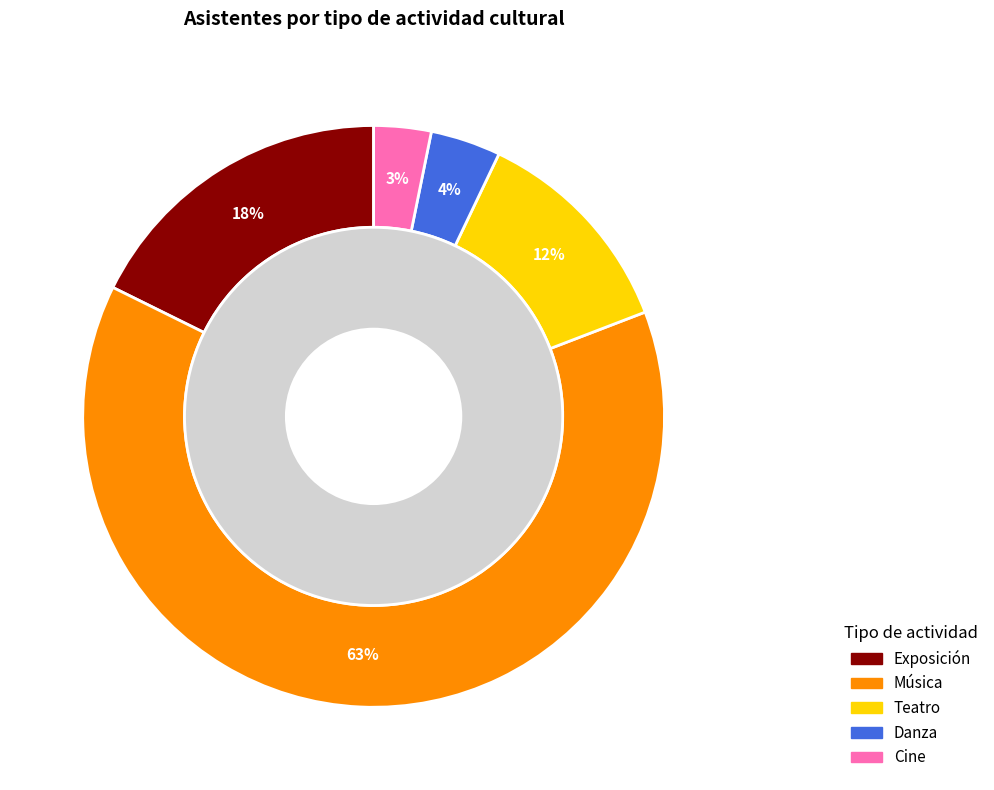

To the nearest percent, what percentage of the pie is Teatro?

12%